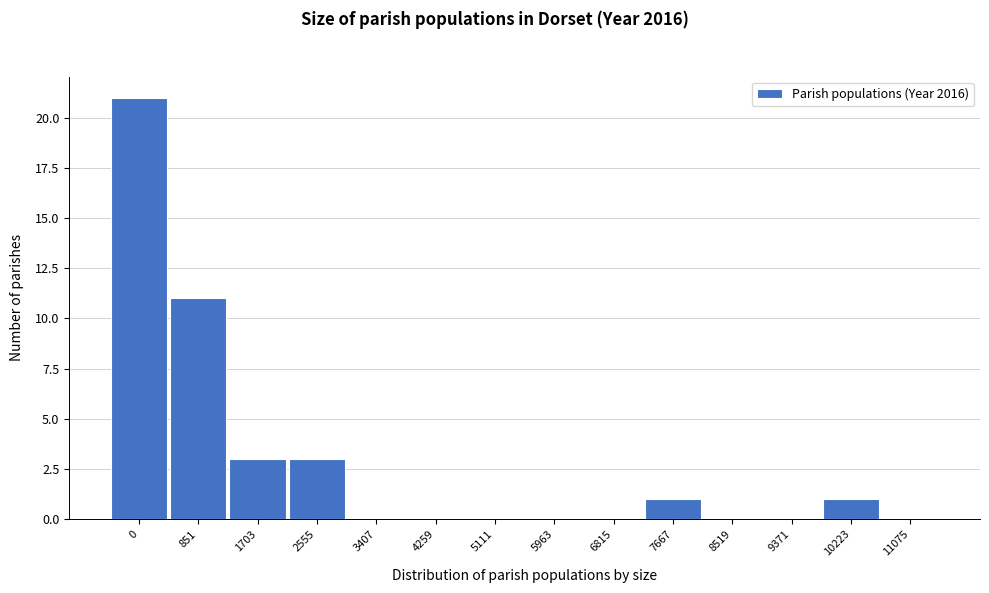

Reading right to left, transcribe all the data shown in this chart.

11075=0	10223=1	9371=0	8519=0	7667=1	6815=0	5963=0	5111=0	4259=0	3407=0	2555=3	1703=3	851=11	0=21